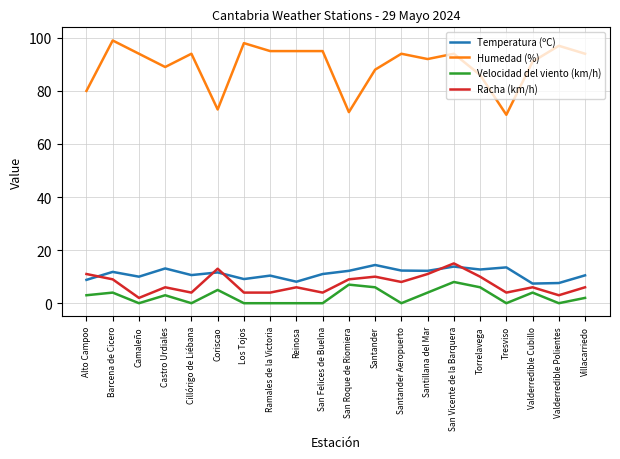

What position from the right is San Vicente de la Barquera?

6